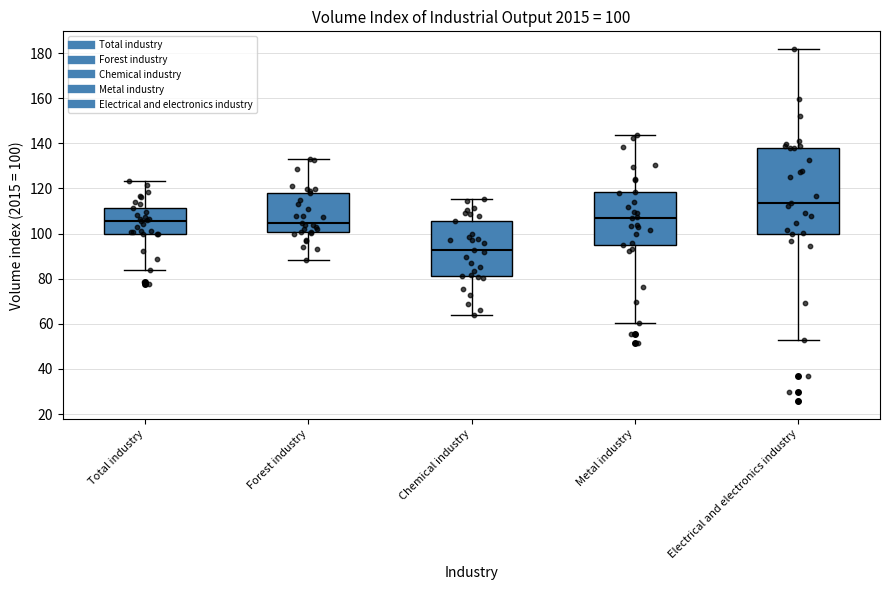

Which box has the highest median line?

Electrical and electronics industry